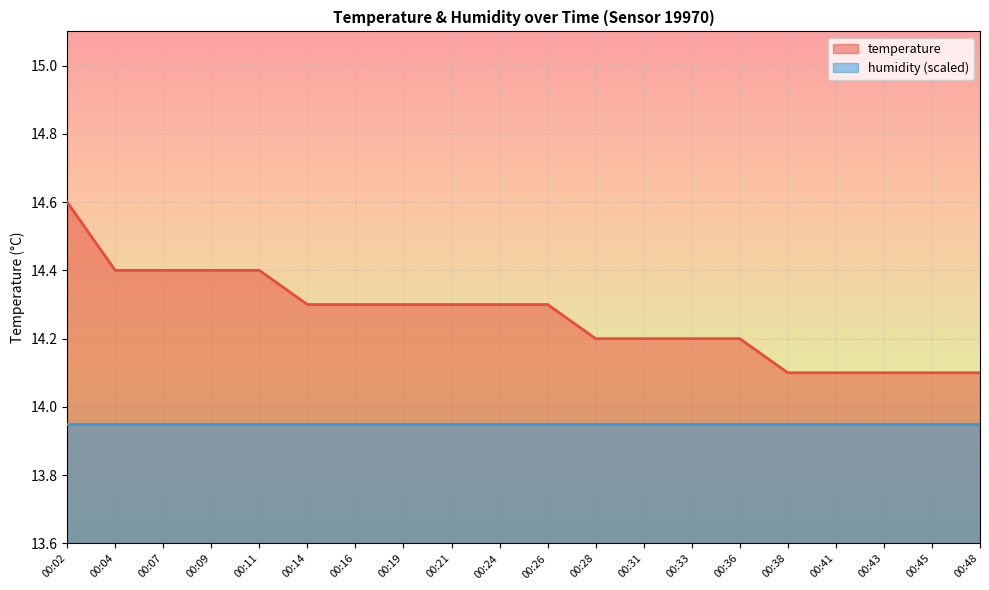

Reading left to right, what are all the values shown in this chart?

14.6	14.4	14.4	14.4	14.4	14.3	14.3	14.3	14.3	14.3	14.3	14.2	14.2	14.2	14.2	14.1	14.1	14.1	14.1	14.1